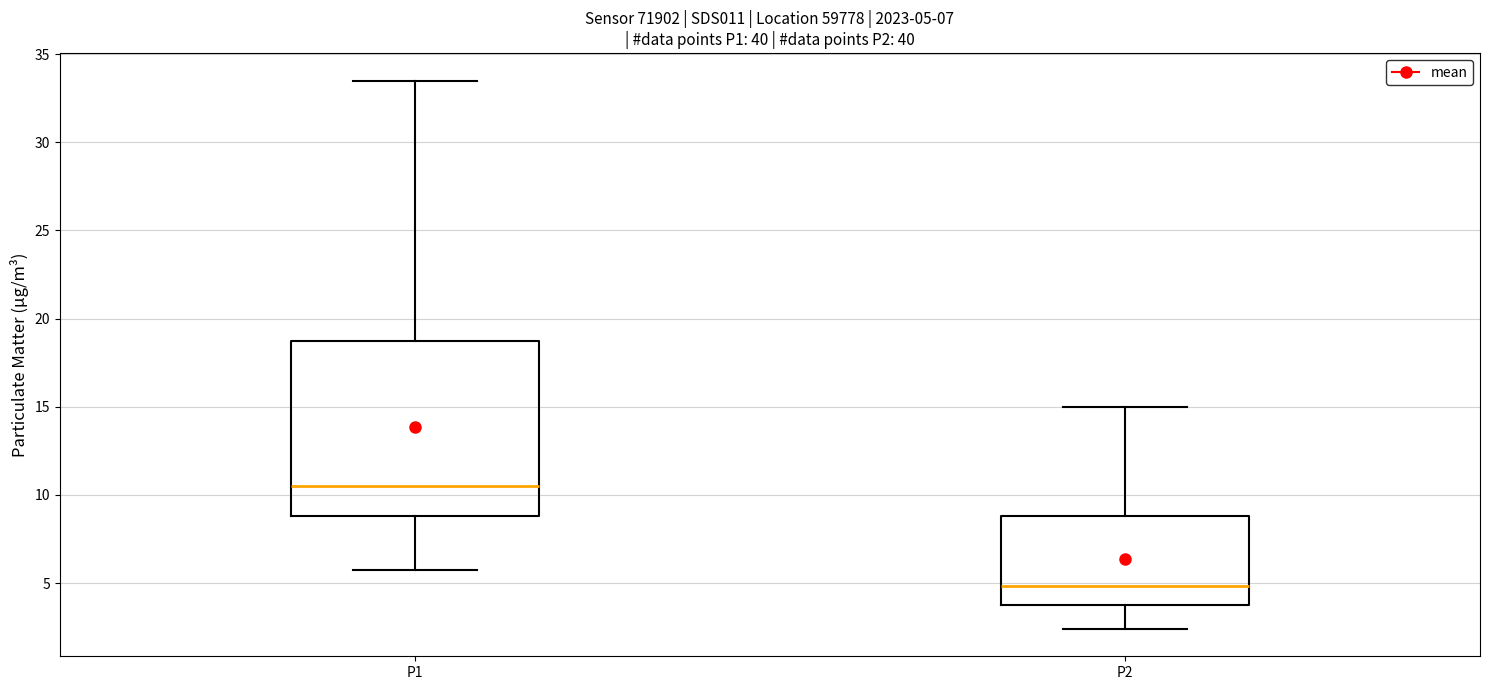

Which box is the tallest, from its lower edge to its upper edge?

P1